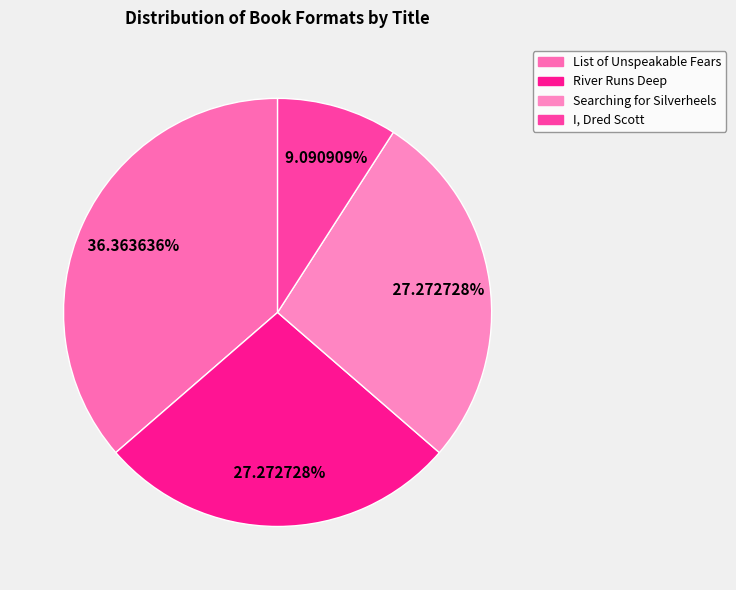

To the nearest percent, what portion does List of Unspeakable Fears represent?

36%